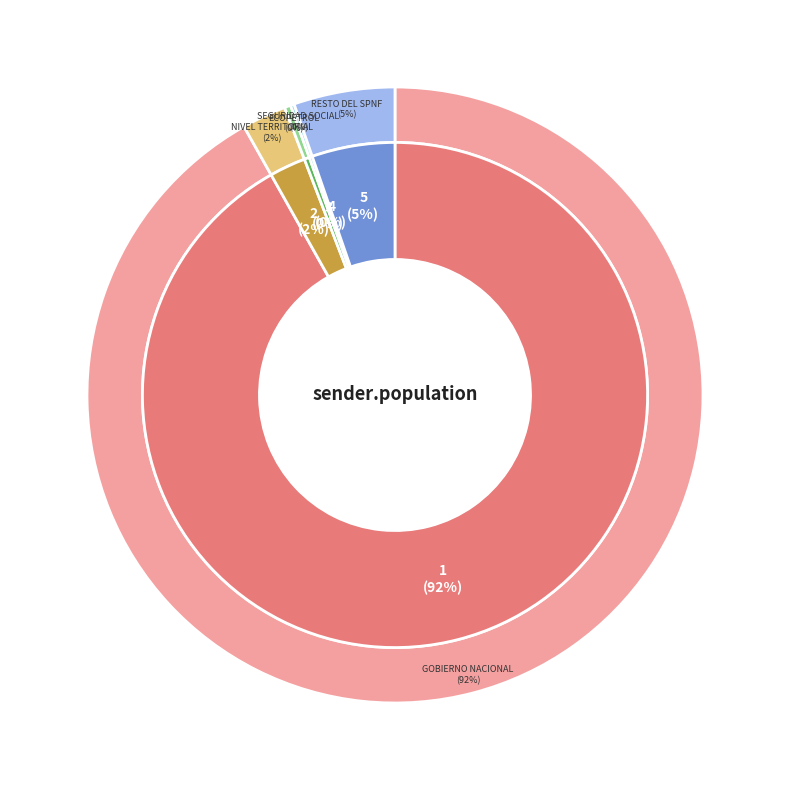

What is the total percentage of Seguridad Social and Nivel Territorial?

2.5%